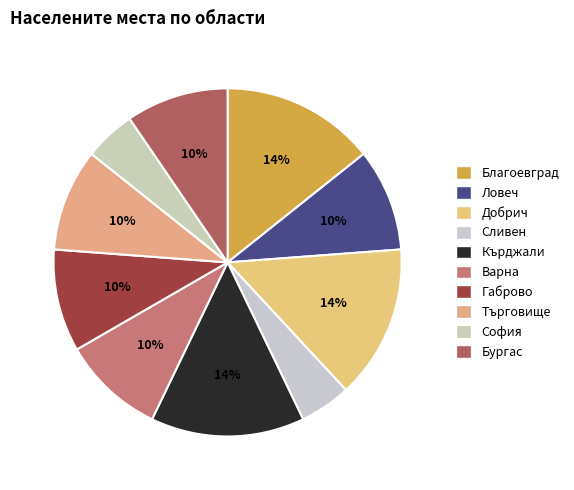

What is the largest slice in the pie chart?

обл. Благоевград